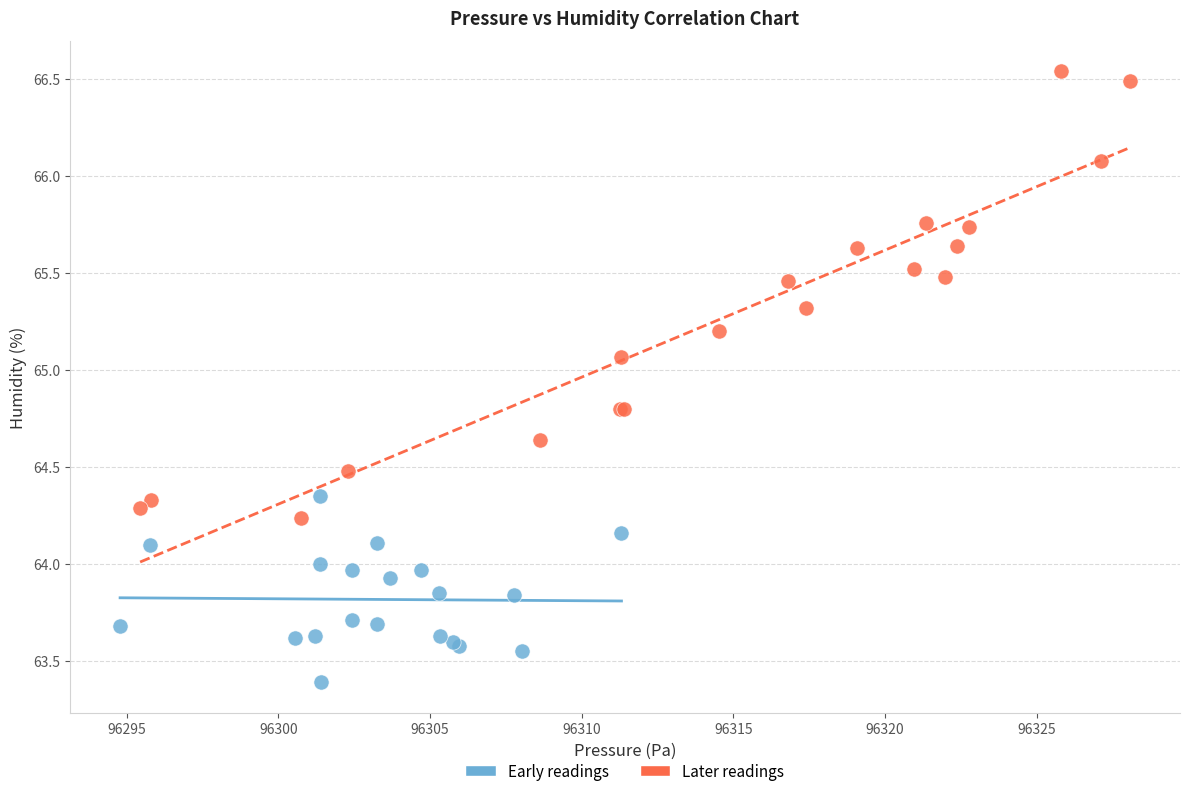

Which series has the widest spread of Y values?

Later readings